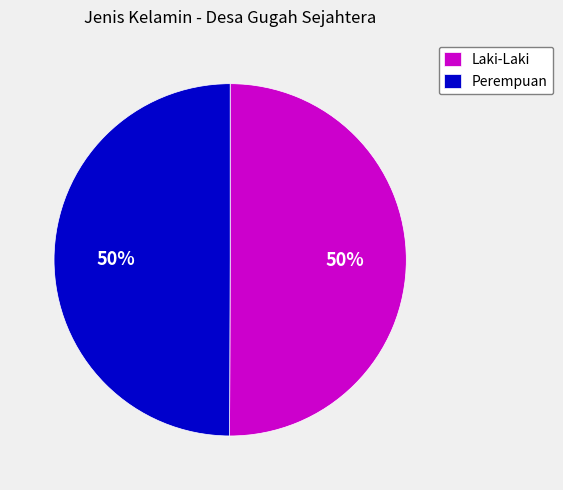

To the nearest percent, what is the combined percentage of Laki-Laki and Perempuan?

100%